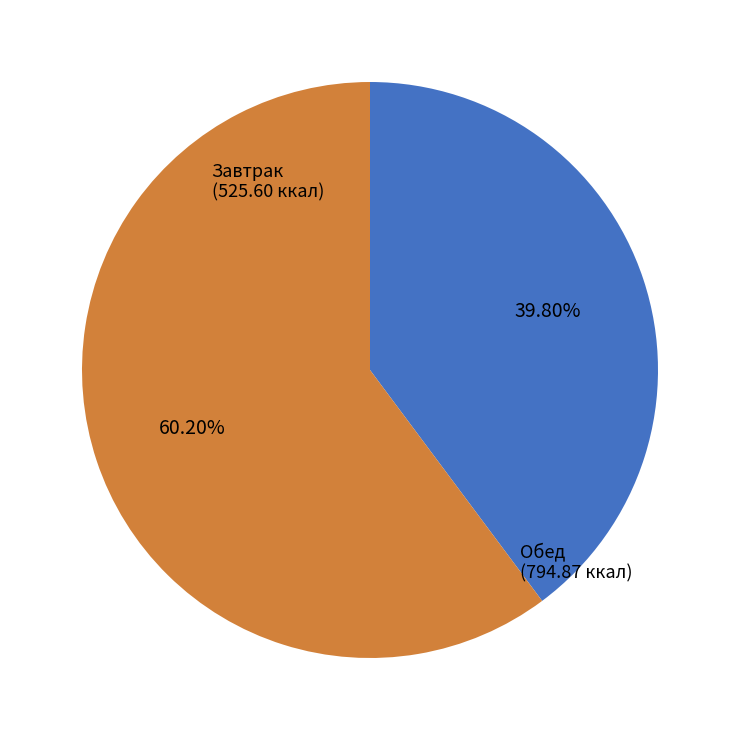

Rank the categories by value from lowest to highest.

Завтрак, Обед